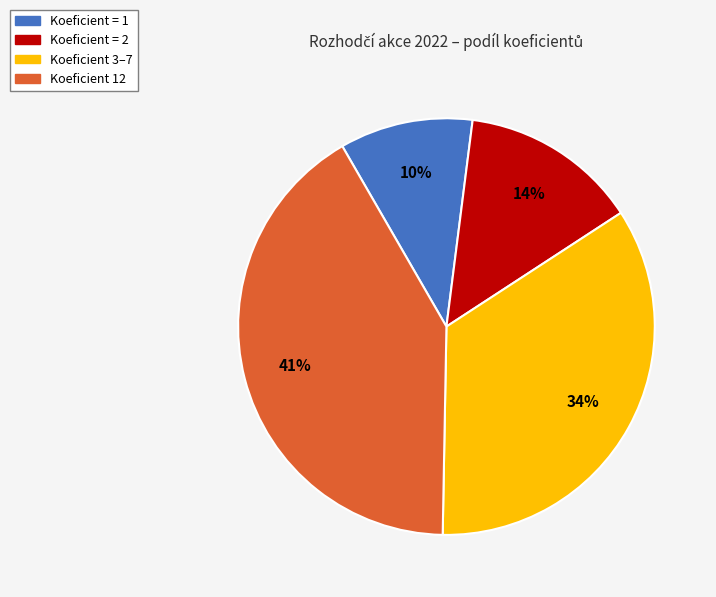

Is there a majority slice in this chart?

No